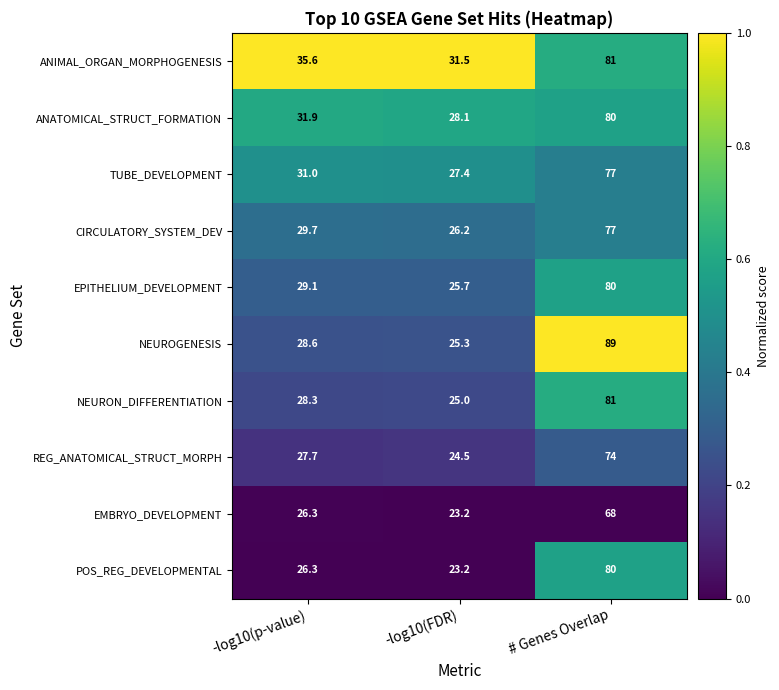

Reading left to right, what are all the values shown in this chart?

ANIMAL_ORGAN_MORPHOGENESIS: 35.6	31.5	81.0
ANATOMICAL_STRUCT_FORMATION: 31.9	28.1	80.0
TUBE_DEVELOPMENT: 31.0	27.4	77.0
CIRCULATORY_SYSTEM_DEV: 29.7	26.2	77.0
EPITHELIUM_DEVELOPMENT: 29.1	25.7	80.0
NEUROGENESIS: 28.6	25.3	89.0
NEURON_DIFFERENTIATION: 28.3	25.0	81.0
REG_ANATOMICAL_STRUCT_MORPH: 27.7	24.5	74.0
EMBRYO_DEVELOPMENT: 26.3	23.2	68.0
POS_REG_DEVELOPMENTAL: 26.3	23.2	80.0